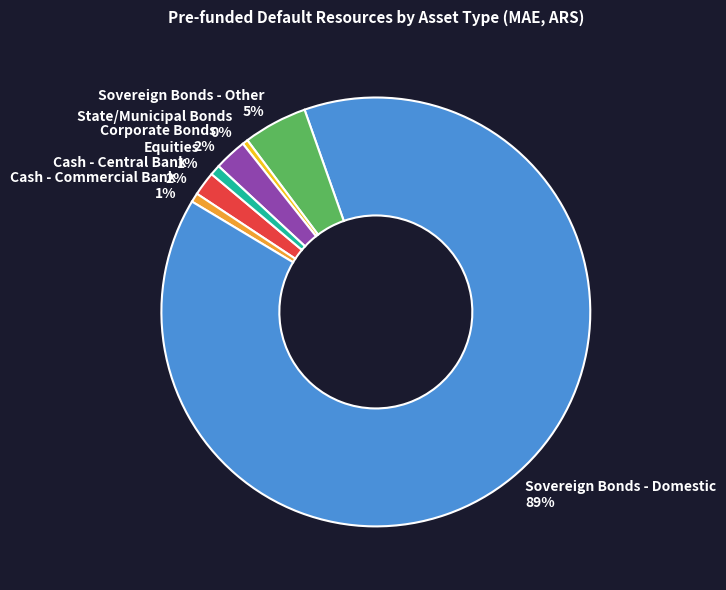

Is the sum of Cash - Central Bank and State/Municipal Bonds greater than half?

No